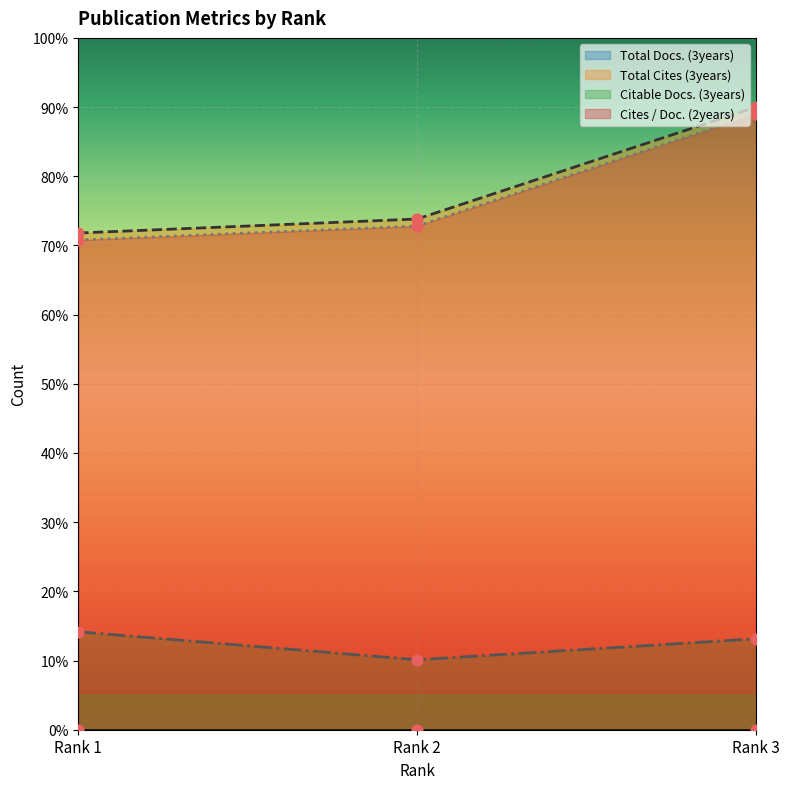

Is the value of Total Cites (3years) at Rank 2 greater than the value of Citable Docs. (3years) at Rank 2?

Yes